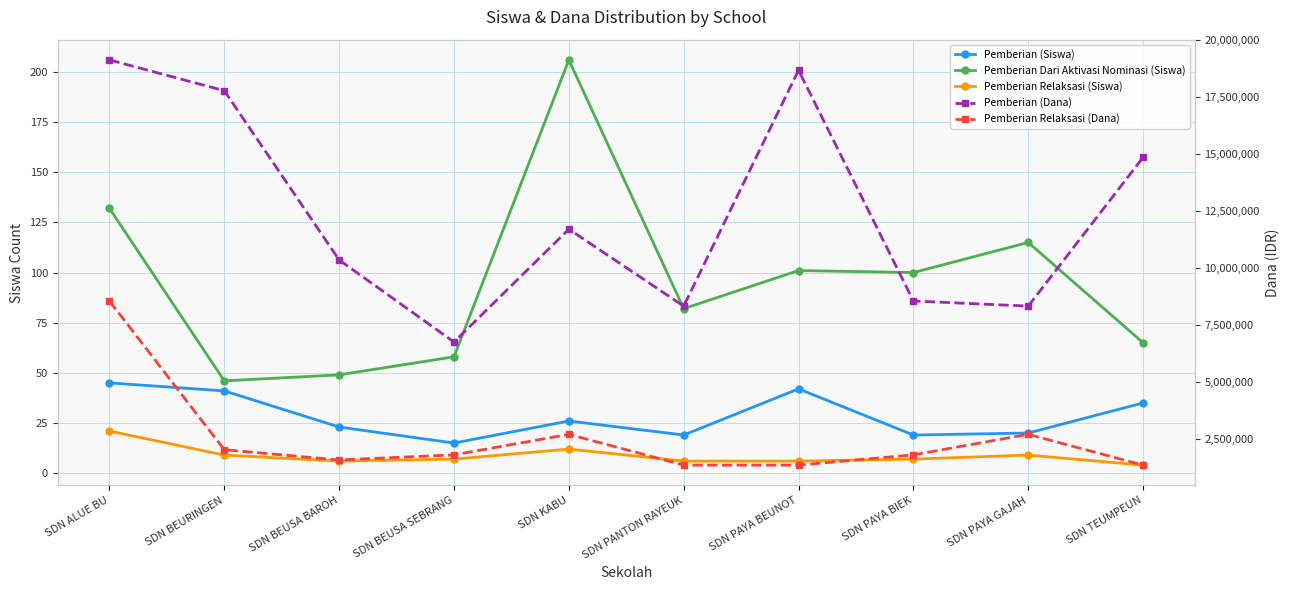

Is it true that Pemberian (Siswa) equals 3 at SDN BEUSA SEBRANG?

False